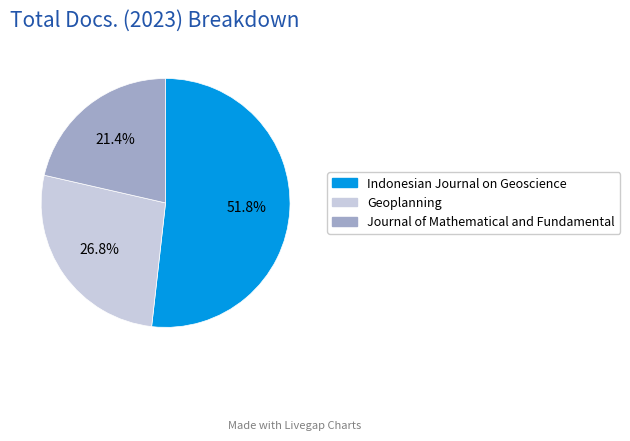

What is the largest slice in the pie chart?

Indonesian Journal on Geoscience